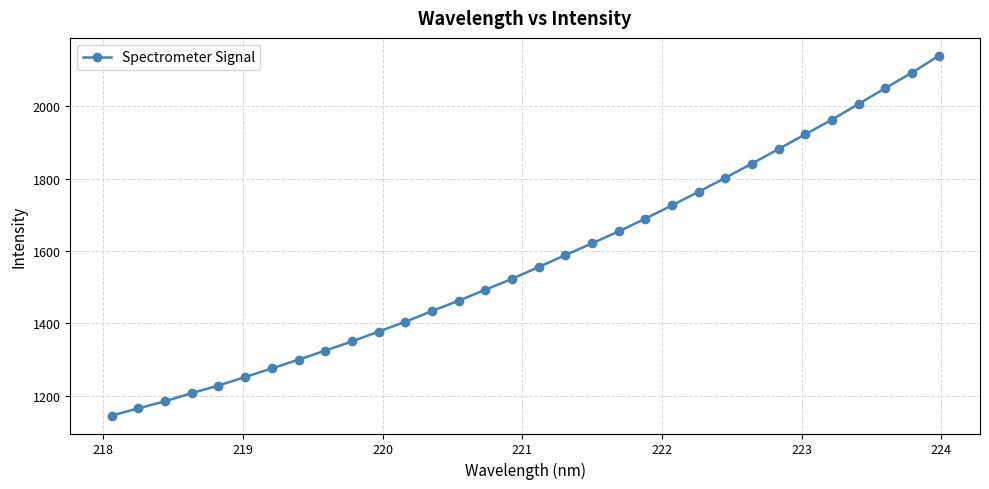

What is the value of the 20th point from the left?

1654.1